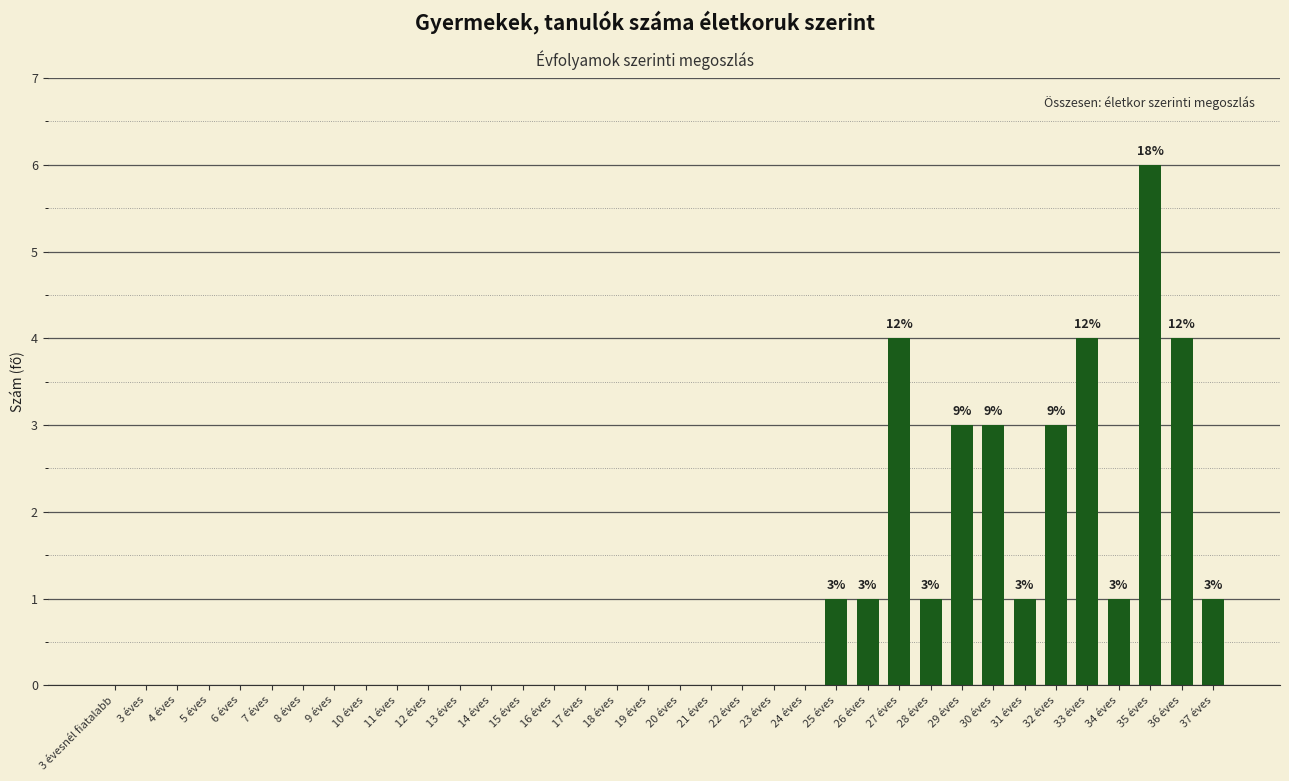

What is the sum of all values?

33